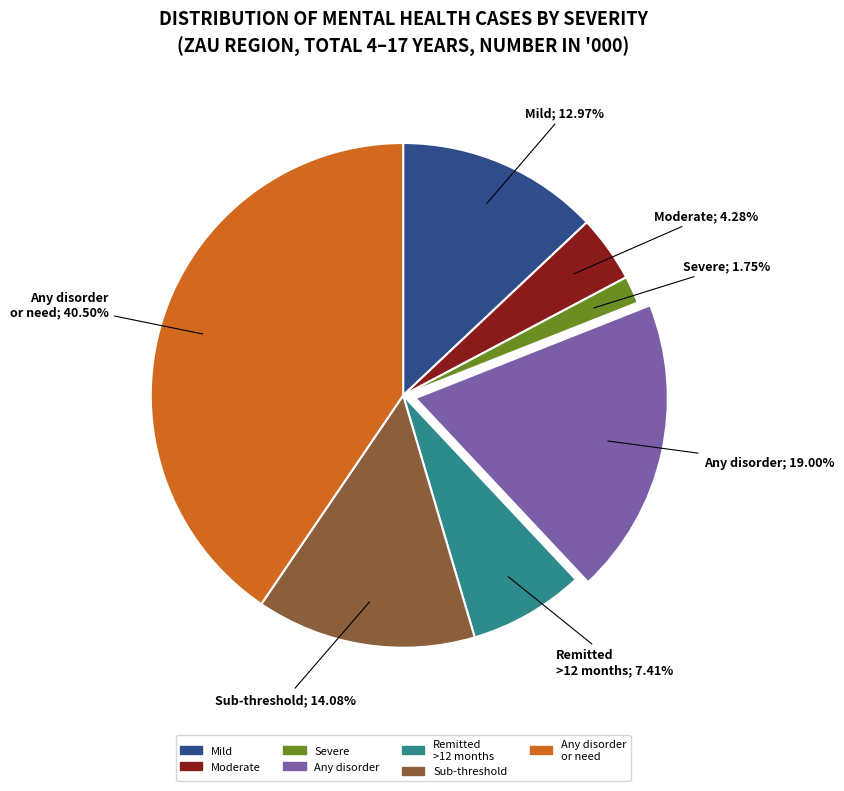

Count the number of slices in the pie.

7